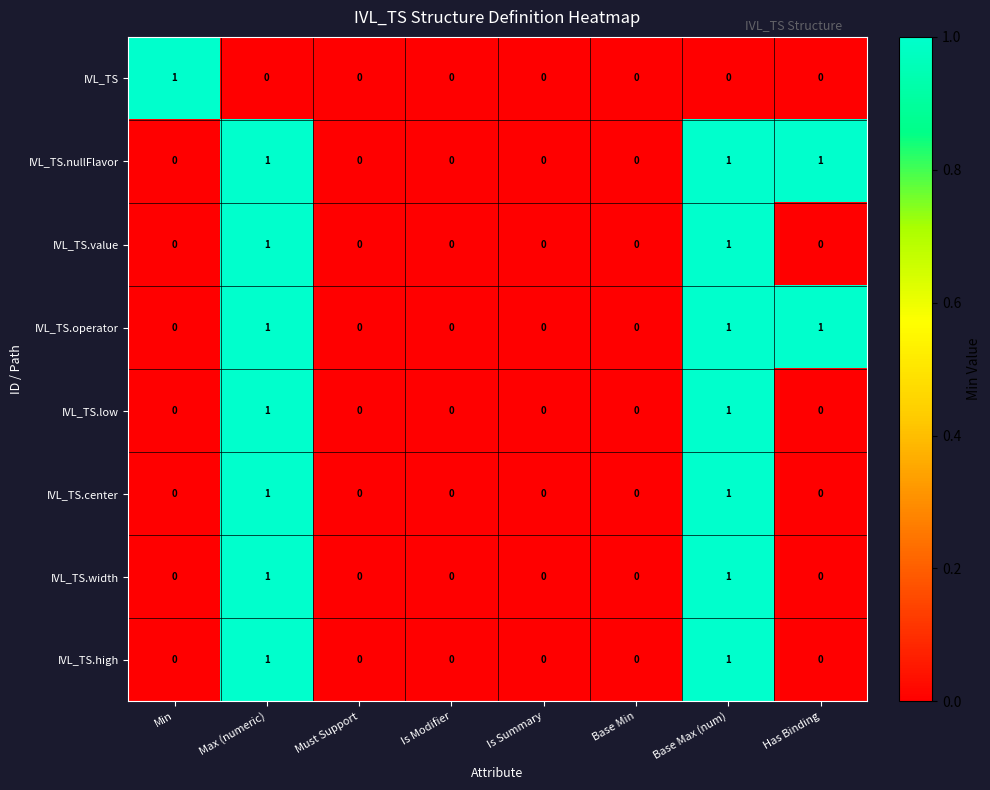

Is it true that IVL_TS.width equals 1 at Max (numeric)?

True